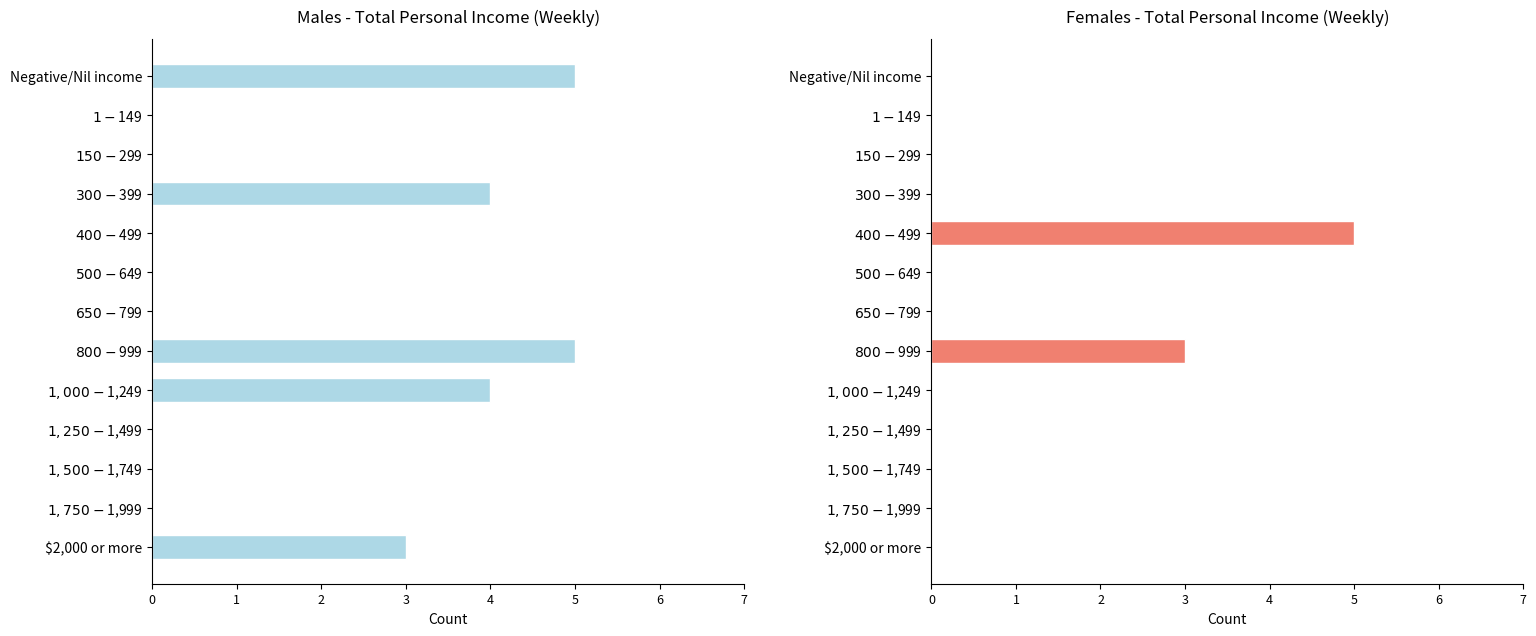

How many bars are there in total?

26